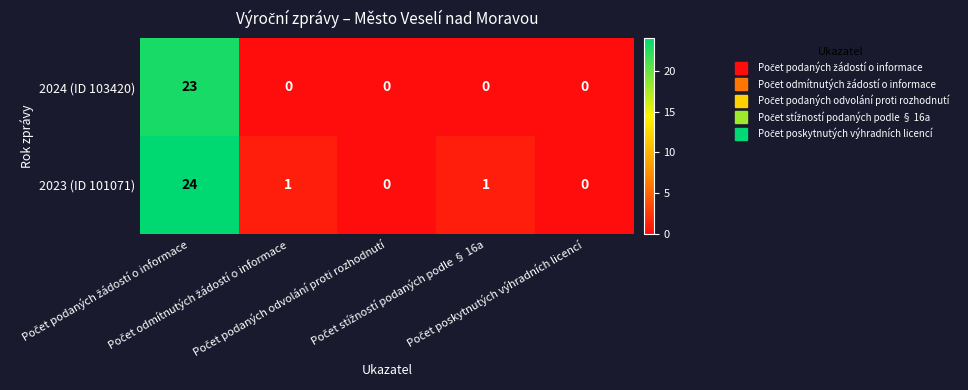

Rank the series by their maximum value, from highest to lowest.

2023 (ID 101071), 2024 (ID 103420)